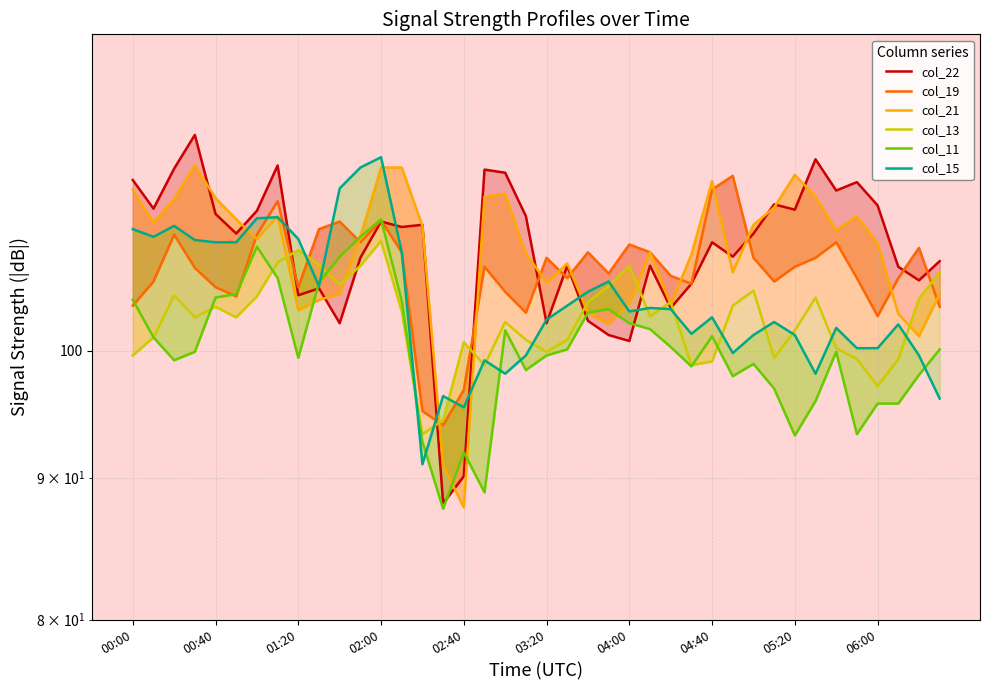

Which category has the lowest value in the col_13 series?

14